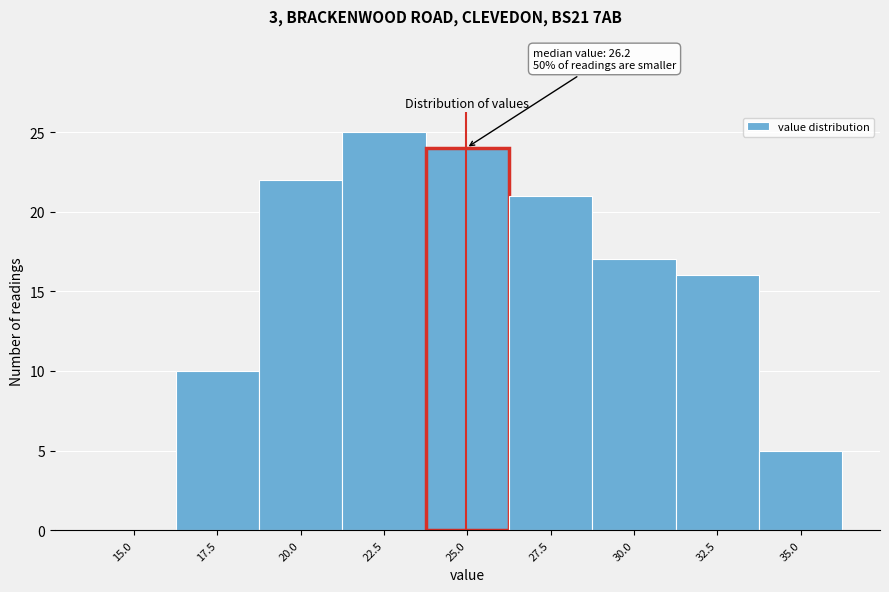

Reading right to left, what are all the values shown in this chart?

35.0=5	32.5=16	30.0=17	27.5=21	25.0=24	22.5=25	20.0=22	17.5=10	15.0=0